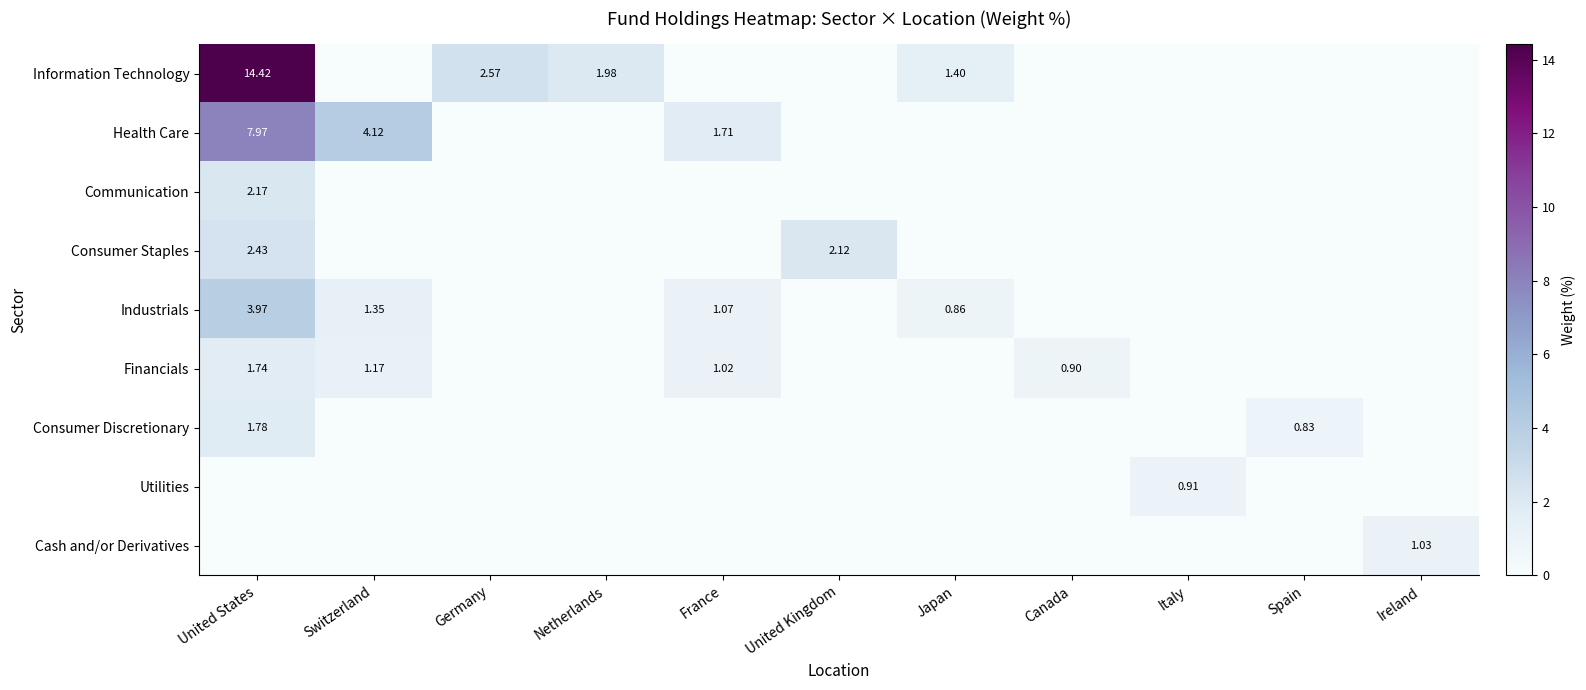

What is the spread (max minus min) of values at Switzerland?

4.1